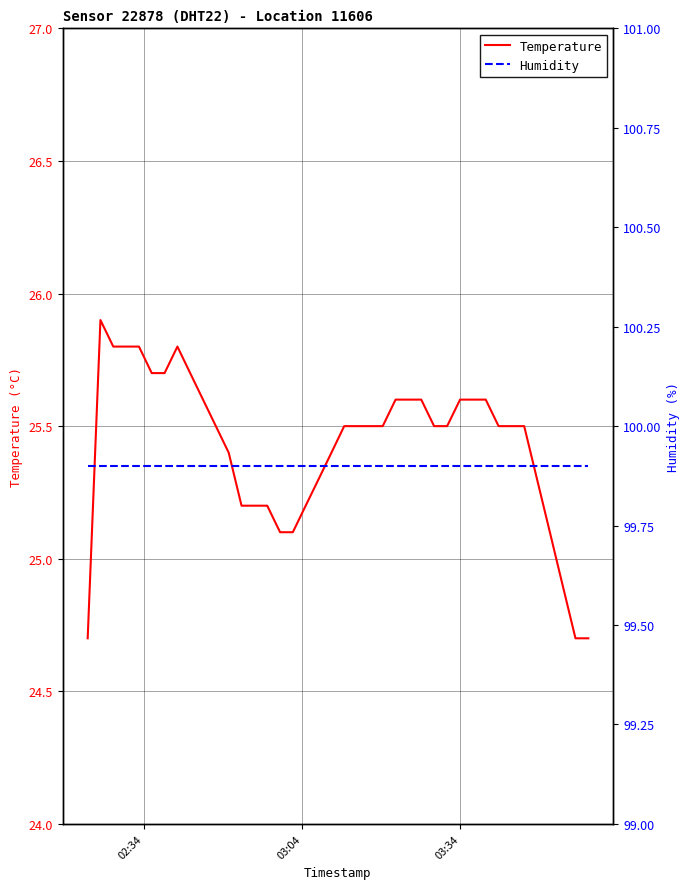

Reading right to left, what are all the values shown in this chart?

Temperature: 24.7	24.7	24.9	25.1	25.3	25.5	25.5	25.5	25.6	25.6	25.6	25.5	25.5	25.6	25.6	25.6	25.5	25.5	25.5	25.5	25.4	25.3	25.2	25.1	25.1	25.2	25.2	25.2	25.4	25.5	25.6	25.7	25.8	25.7	25.7	25.8	25.8	25.8	25.9	24.7
Humidity: 99.9	99.9	99.9	99.9	99.9	99.9	99.9	99.9	99.9	99.9	99.9	99.9	99.9	99.9	99.9	99.9	99.9	99.9	99.9	99.9	99.9	99.9	99.9	99.9	99.9	99.9	99.9	99.9	99.9	99.9	99.9	99.9	99.9	99.9	99.9	99.9	99.9	99.9	99.9	99.9